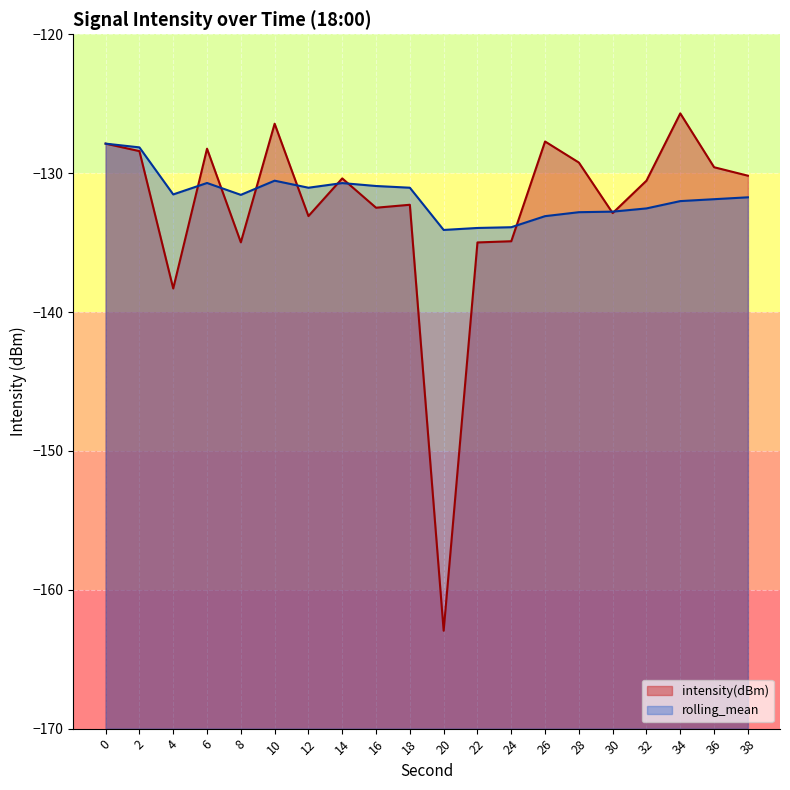

True or false: rolling_mean and intensity(dBm) cross at least once.

True